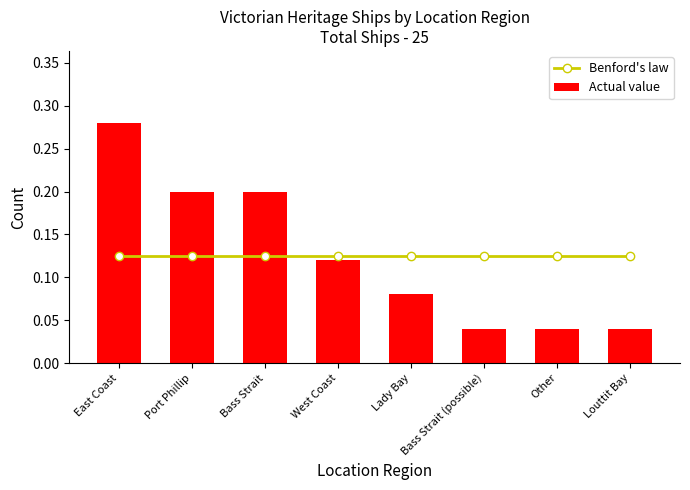

What is the sum of the Actual value values at Louttit Bay and Other?

0.1